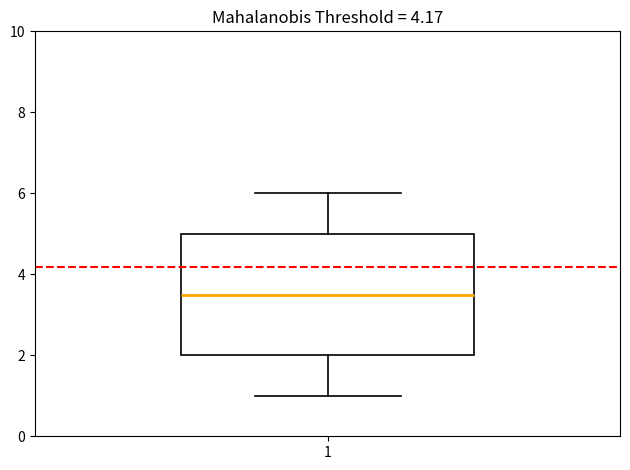

Read this box plot against the y-axis: the position of the median line, the range covered by the box, and the ends of both whiskers. The values are not printed on the chart, so give them approximately, as read against the axis.

median 3.6, box 2.0 to 5.0, whiskers 1.0 to 6.0